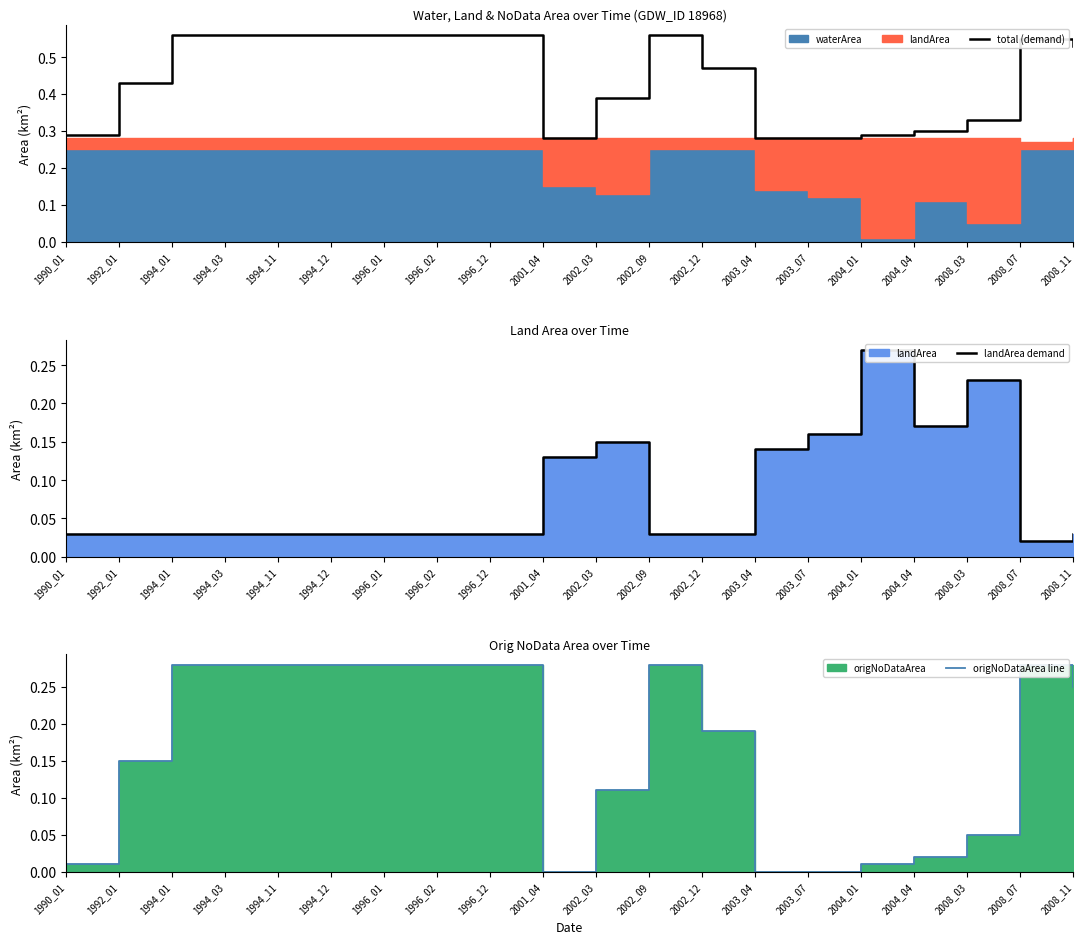

Which series changed the most between 1994_11 and 2002_03?

total (demand)